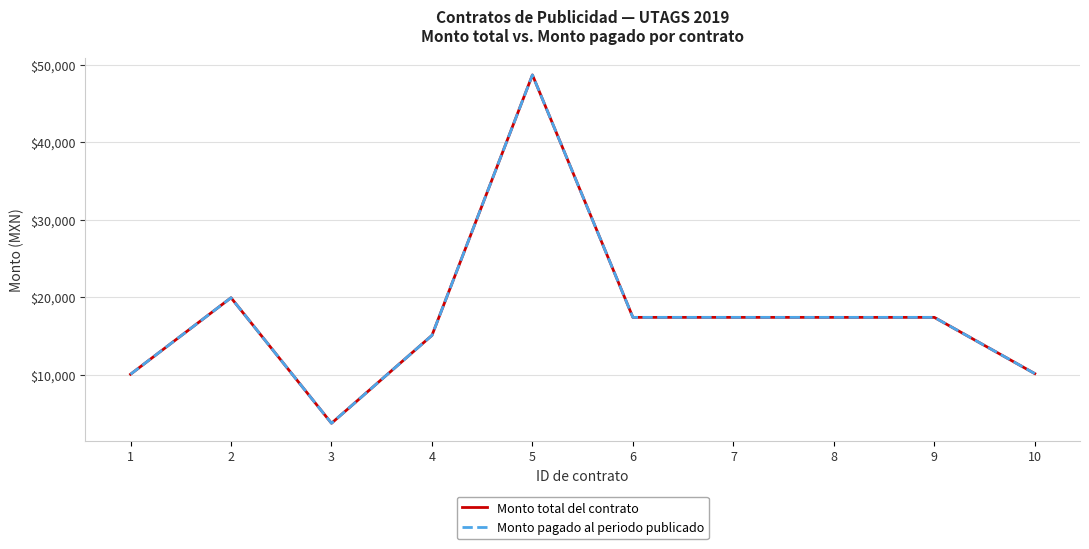

At which category is the sum across all series the highest?

5